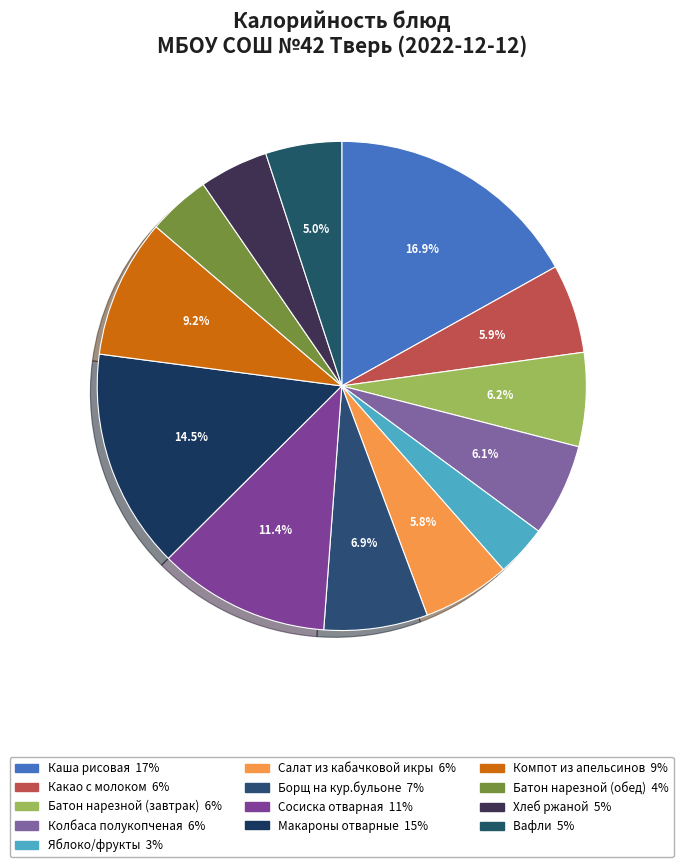

To the nearest percent, what portion does Какао с молоком represent?

6%